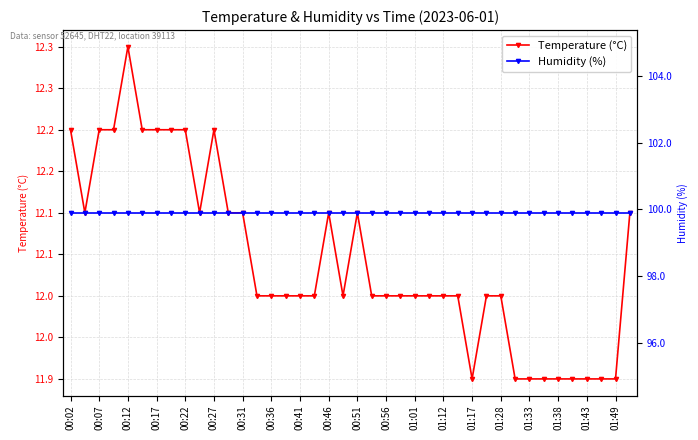

Is the value of Humidity (%) at 00:31 greater than the value of Temperature (°C) at 01:49?

Yes